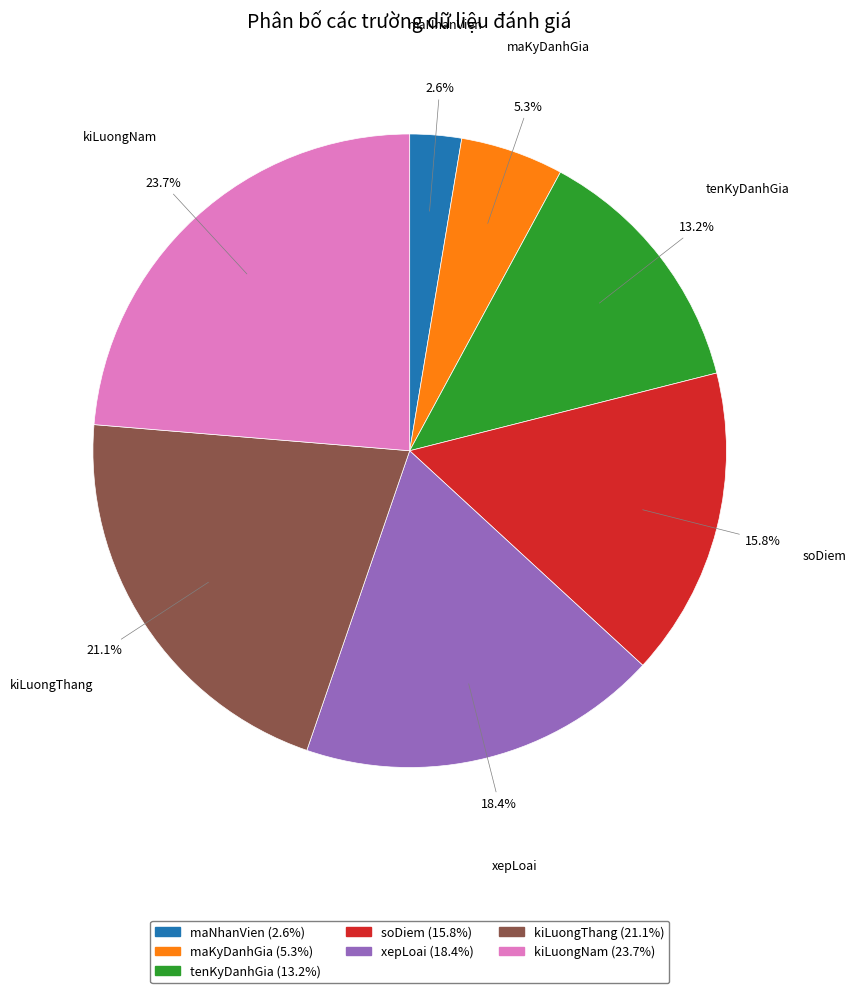

What percentage is NOT represented by maNhanVien?

97.4%